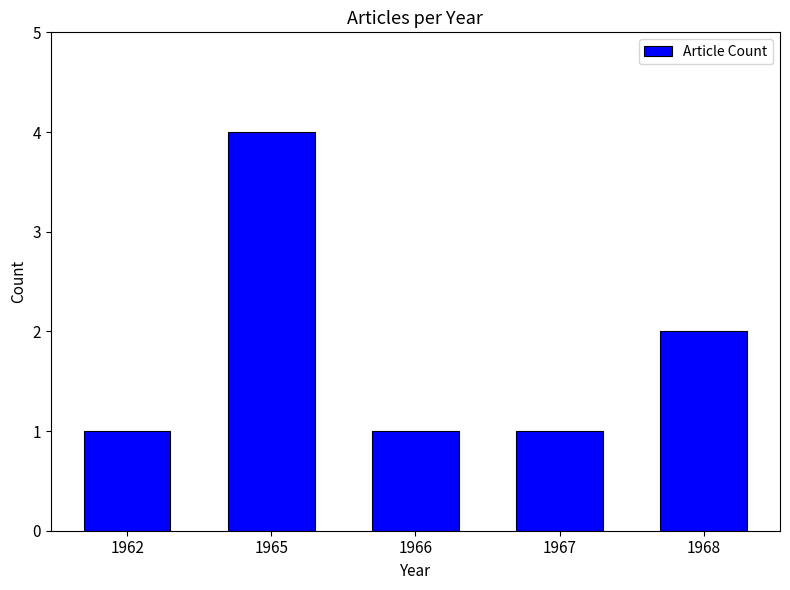

The chart shows a value of 1 at 1962. True or false?

True